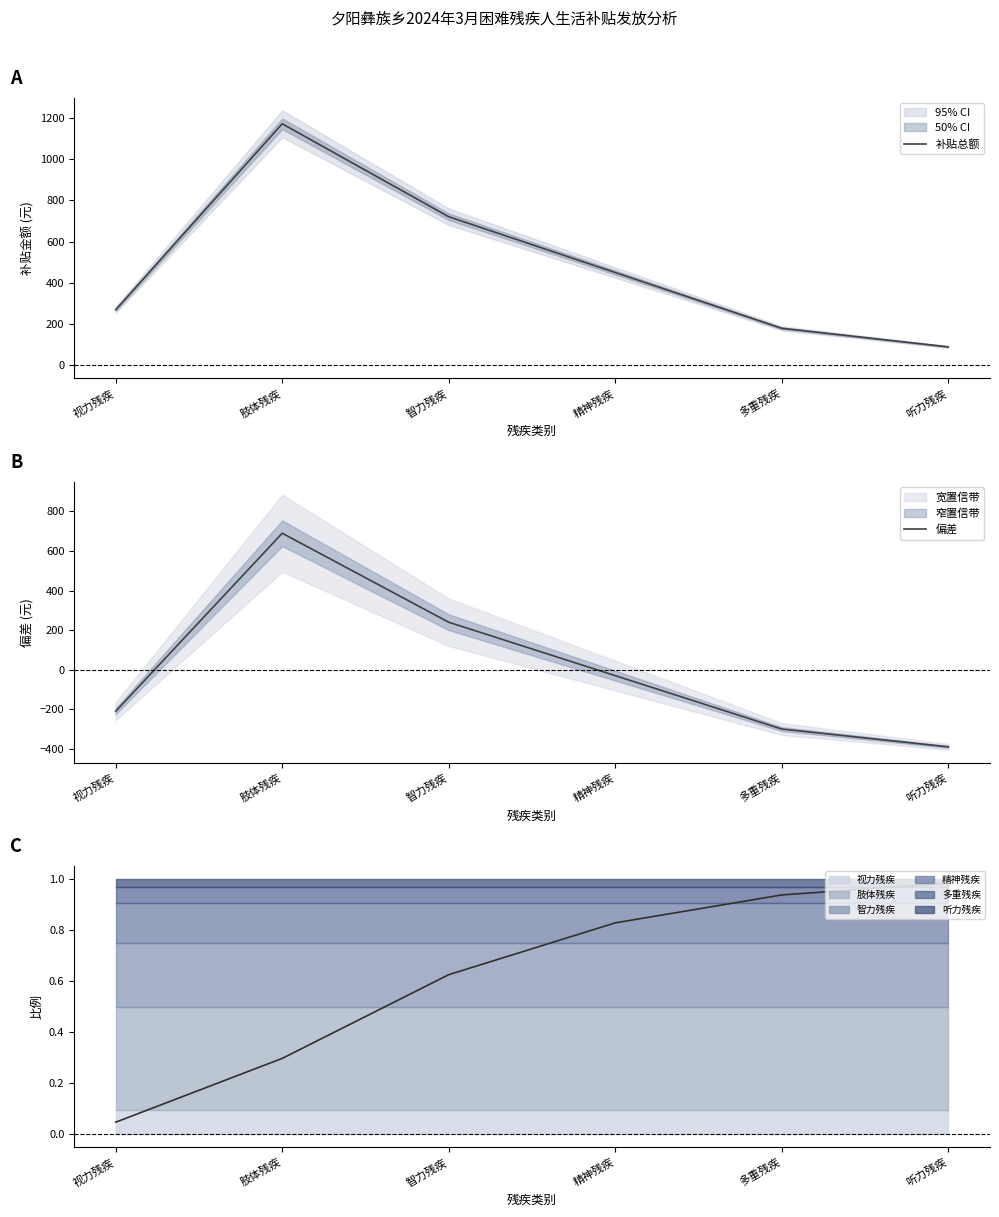

At 听力残疾, list the series in order from largest to smallest.

补贴总额, 偏差